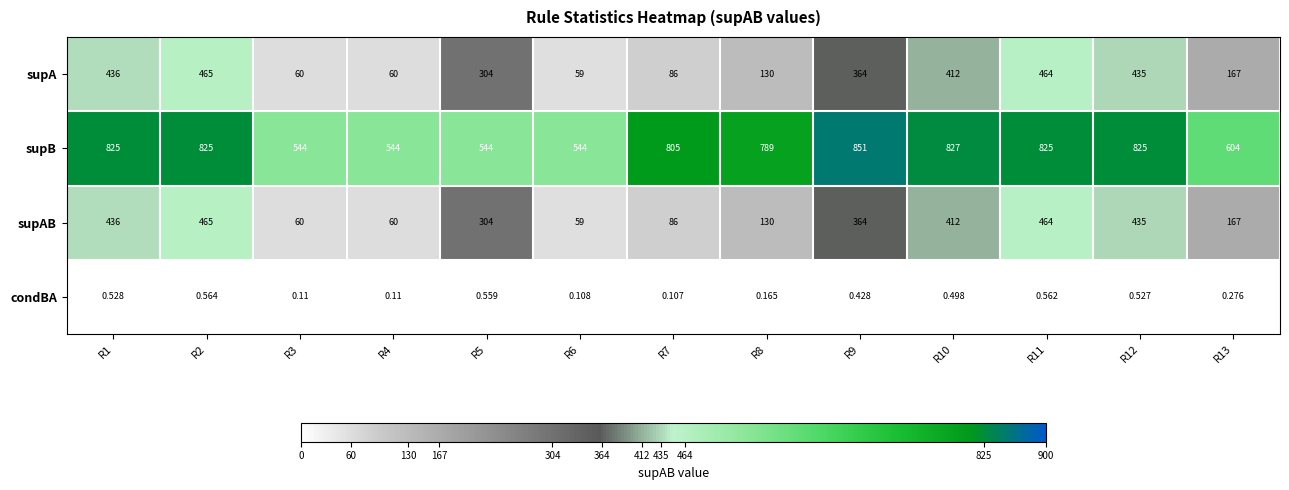

Between R5 and R9, which series saw the biggest shift?

supB